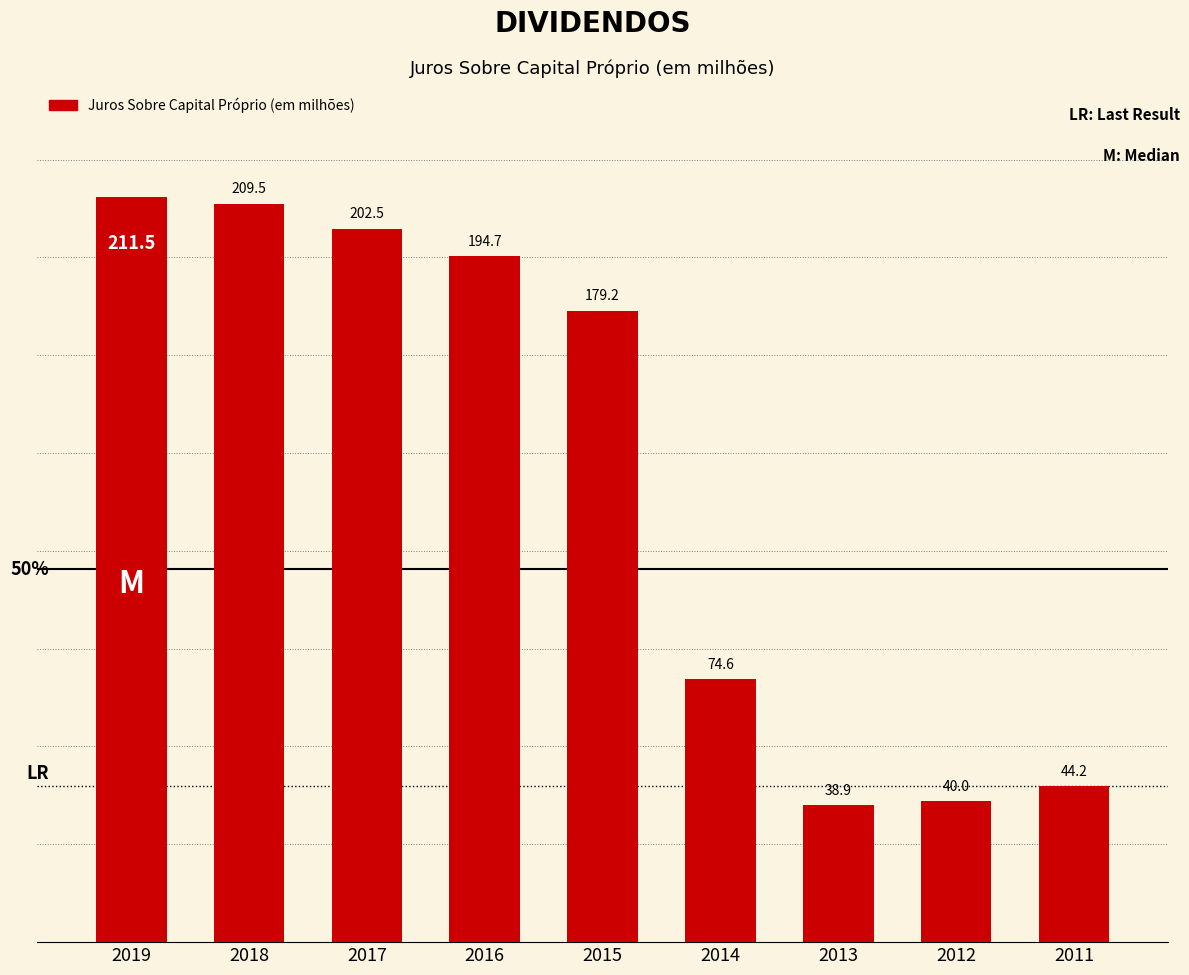

What is the greatest value displayed?

211.5